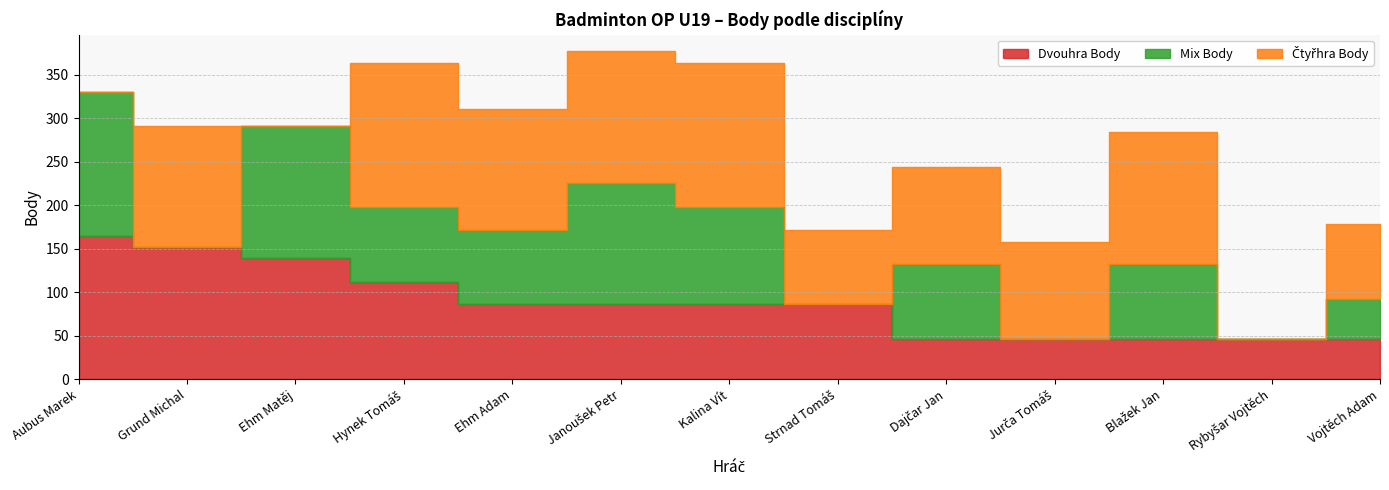

At which label does Dvouhra Body first exceed 86?

Aubus Marek